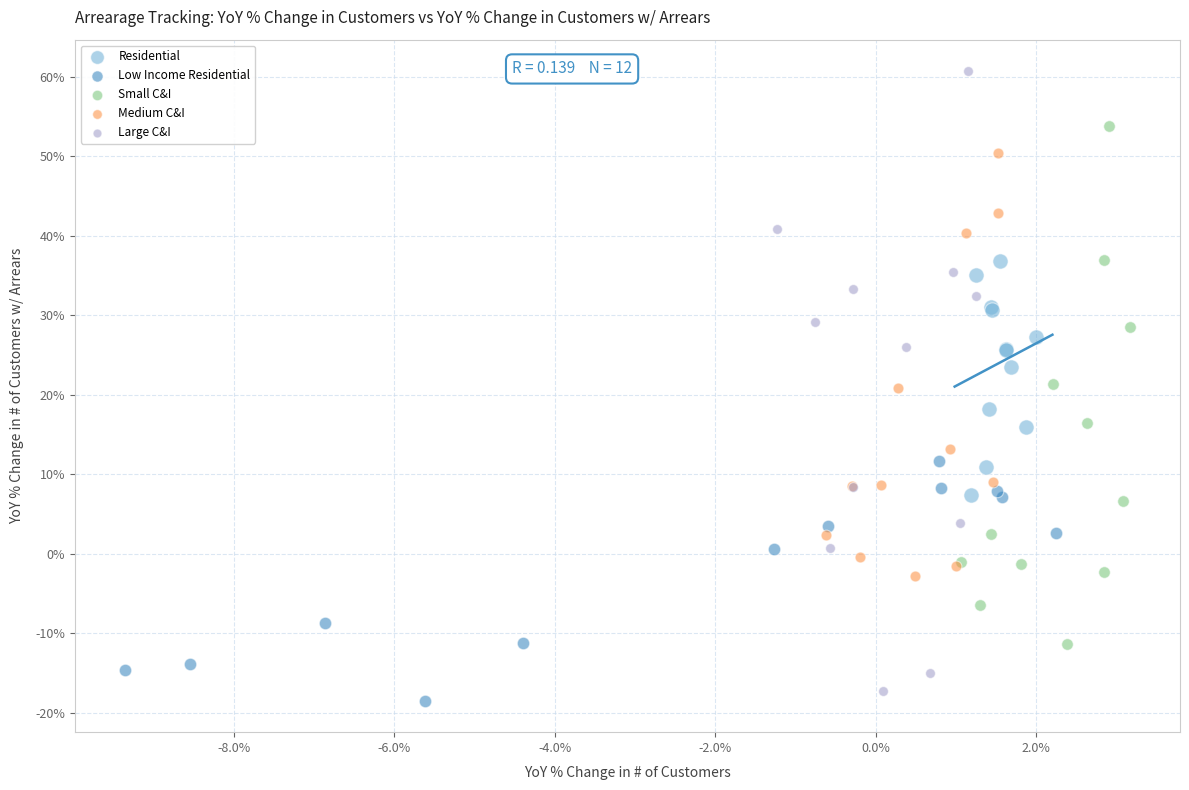

Which series contains the lowest Y value?

Low Income Residential